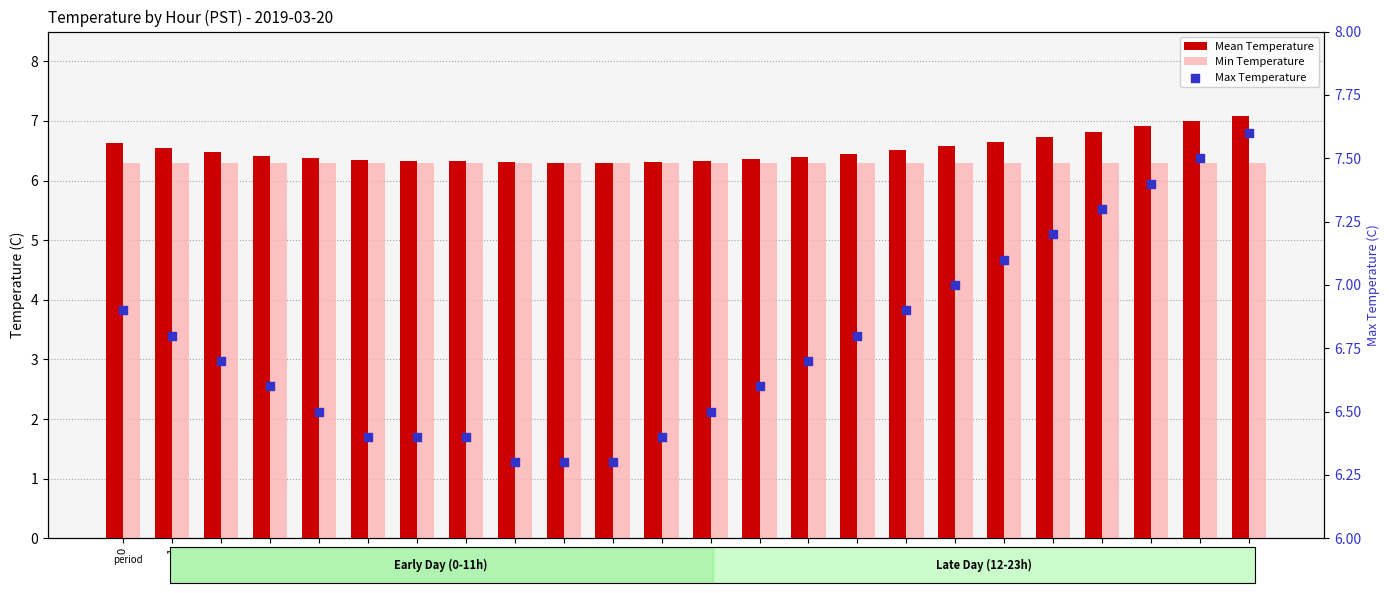

What is the total value across all series at 1?

19.6